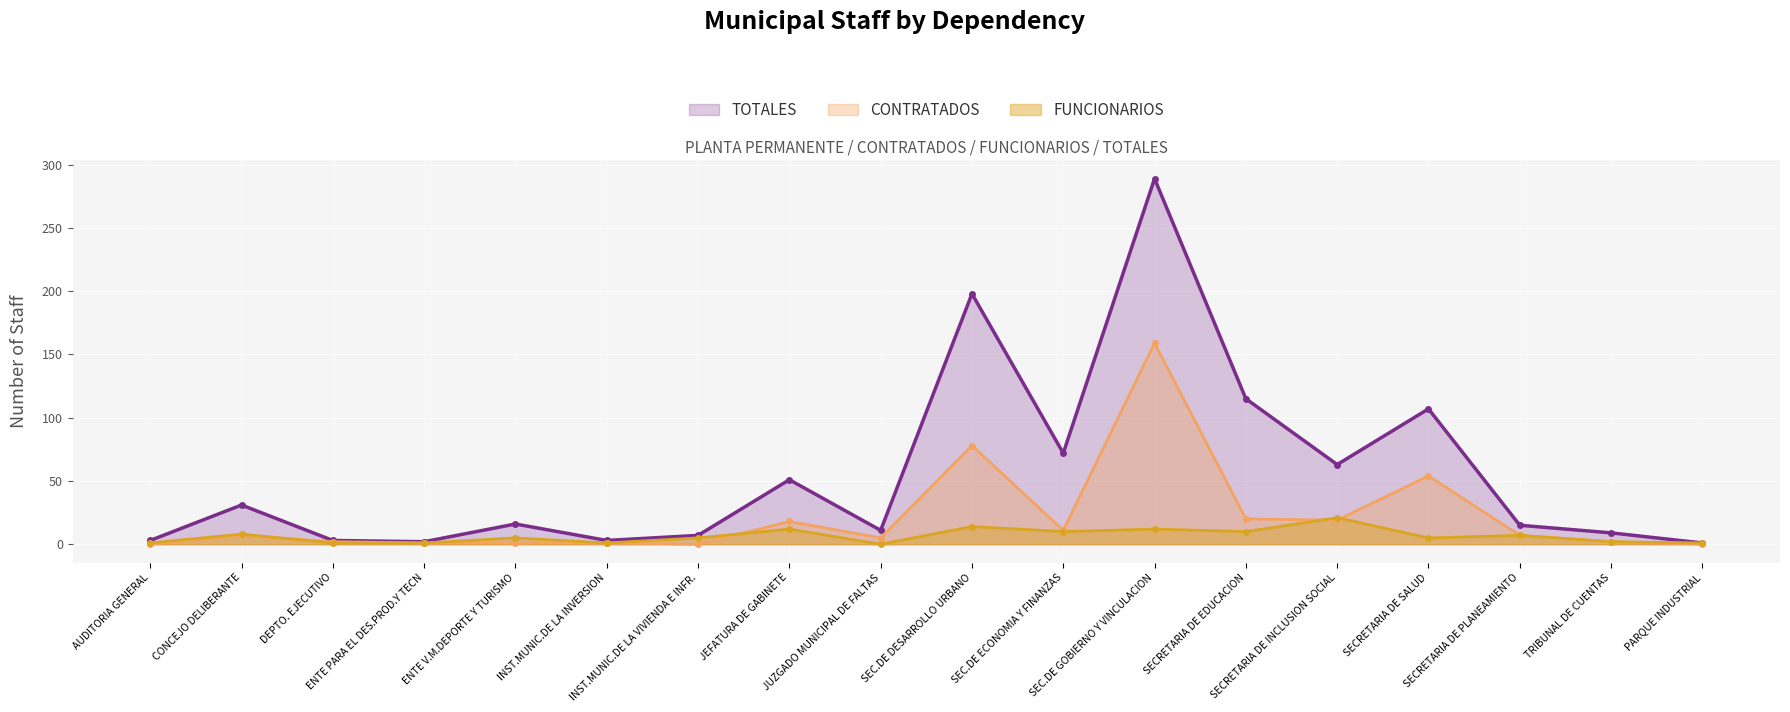

Rank the categories by TOTALES value from highest to lowest.

SEC.DE GOBIERNO Y VINCULACION, SEC.DE DESARROLLO URBANO, SECRETARIA DE EDUCACION, SECRETARIA DE SALUD, SEC.DE ECONOMIA Y FINANZAS, SECRETARIA DE INCLUSION SOCIAL, JEFATURA DE GABINETE, CONCEJO DELIBERANTE, ENTE V.M.DEPORTE Y TURISMO, SECRETARIA DE PLANEAMIENTO, JUZGADO MUNICIPAL DE FALTAS, TRIBUNAL DE CUENTAS, INST.MUNIC.DE LA VIVIENDA E INFR., AUDITORIA GENERAL, DEPTO. EJECUTIVO, INST.MUNIC.DE LA INVERSION, ENTE PARA EL DES.PROD.Y TECN, PARQUE INDUSTRIAL